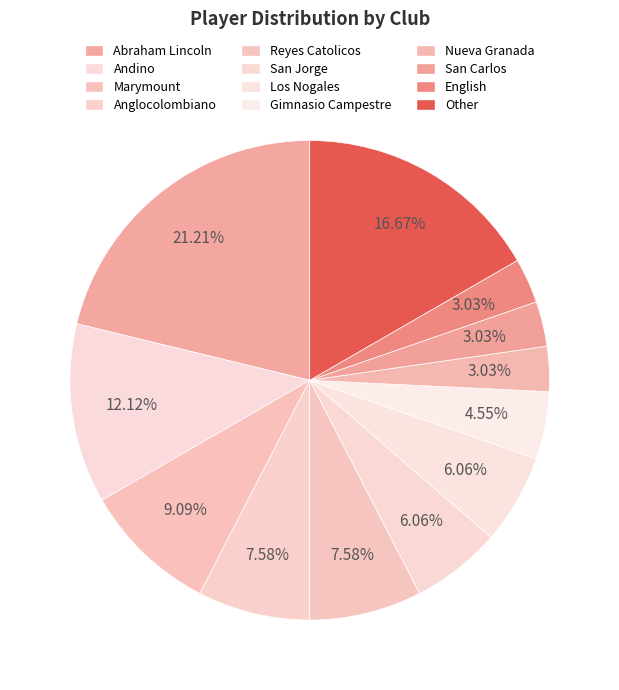

Does San Carlos represent more than half of the total?

No